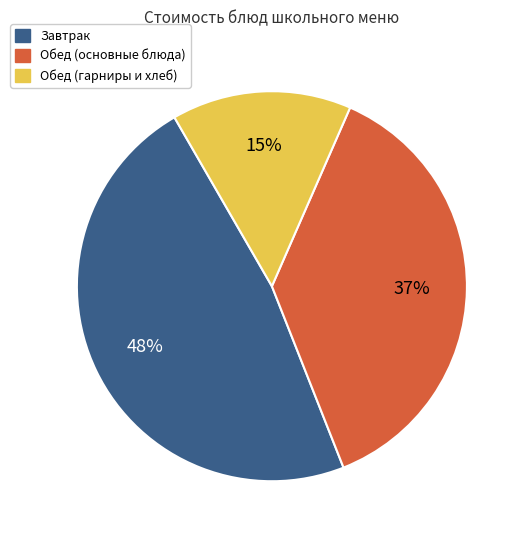

Is there any slice that represents more than half of the pie?

No